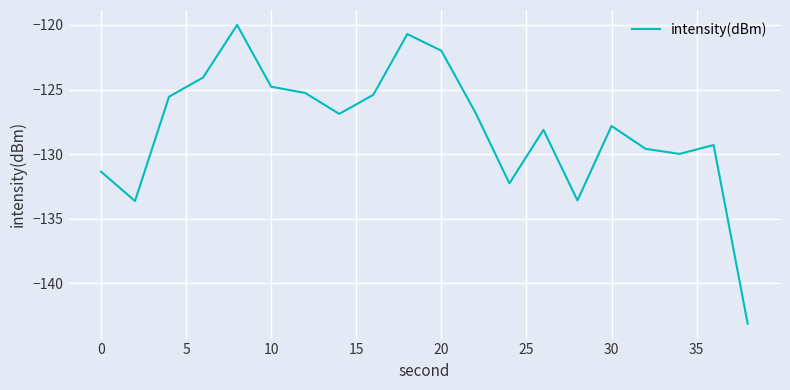

What is the greatest value displayed?

-120.0